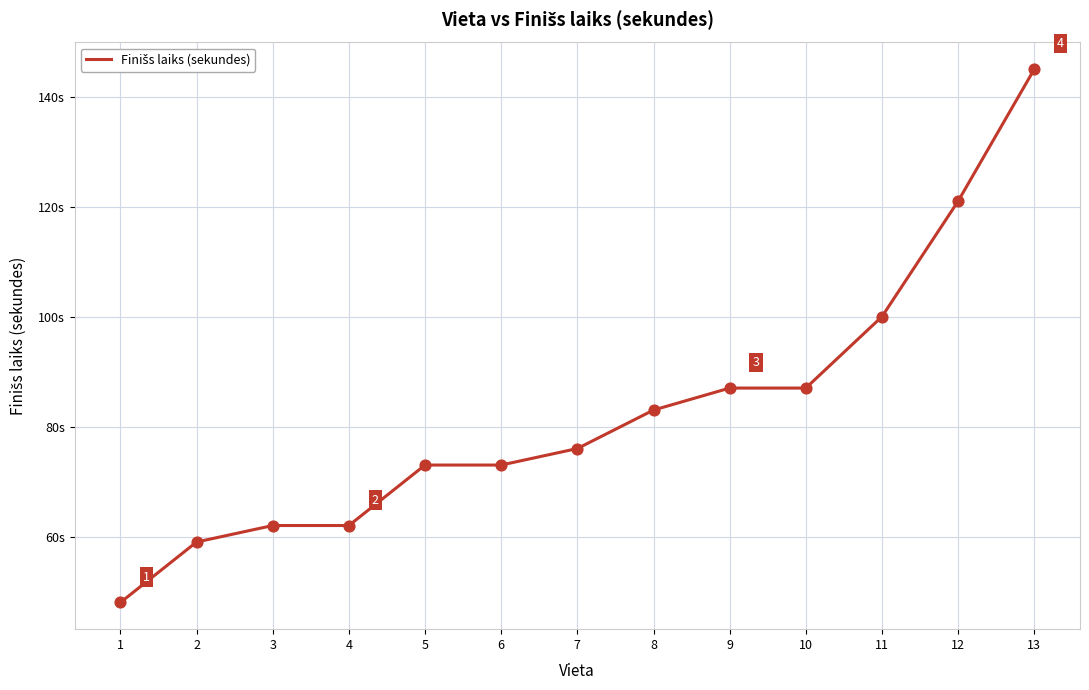

Which has a higher value, 11 or 7?

11